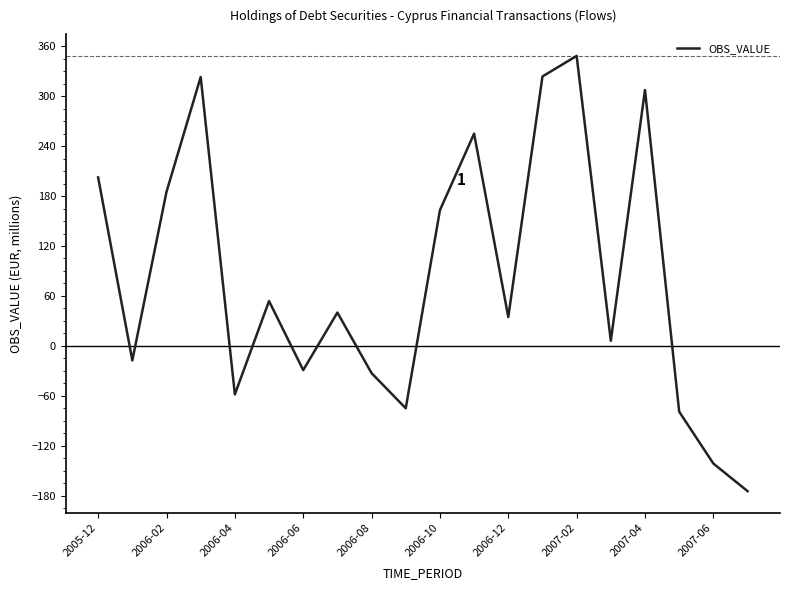

How many positive values are there?

12